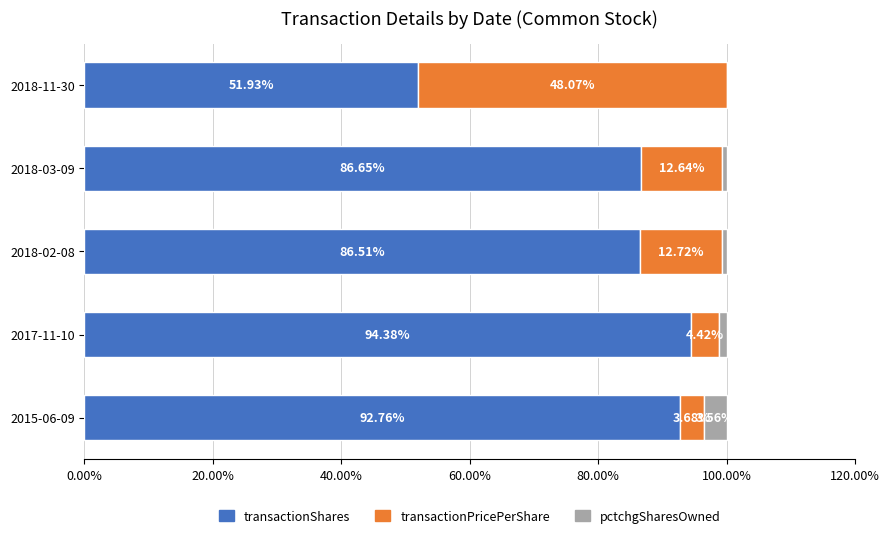

What is the total value across all series at 2015-06-09?

100.0